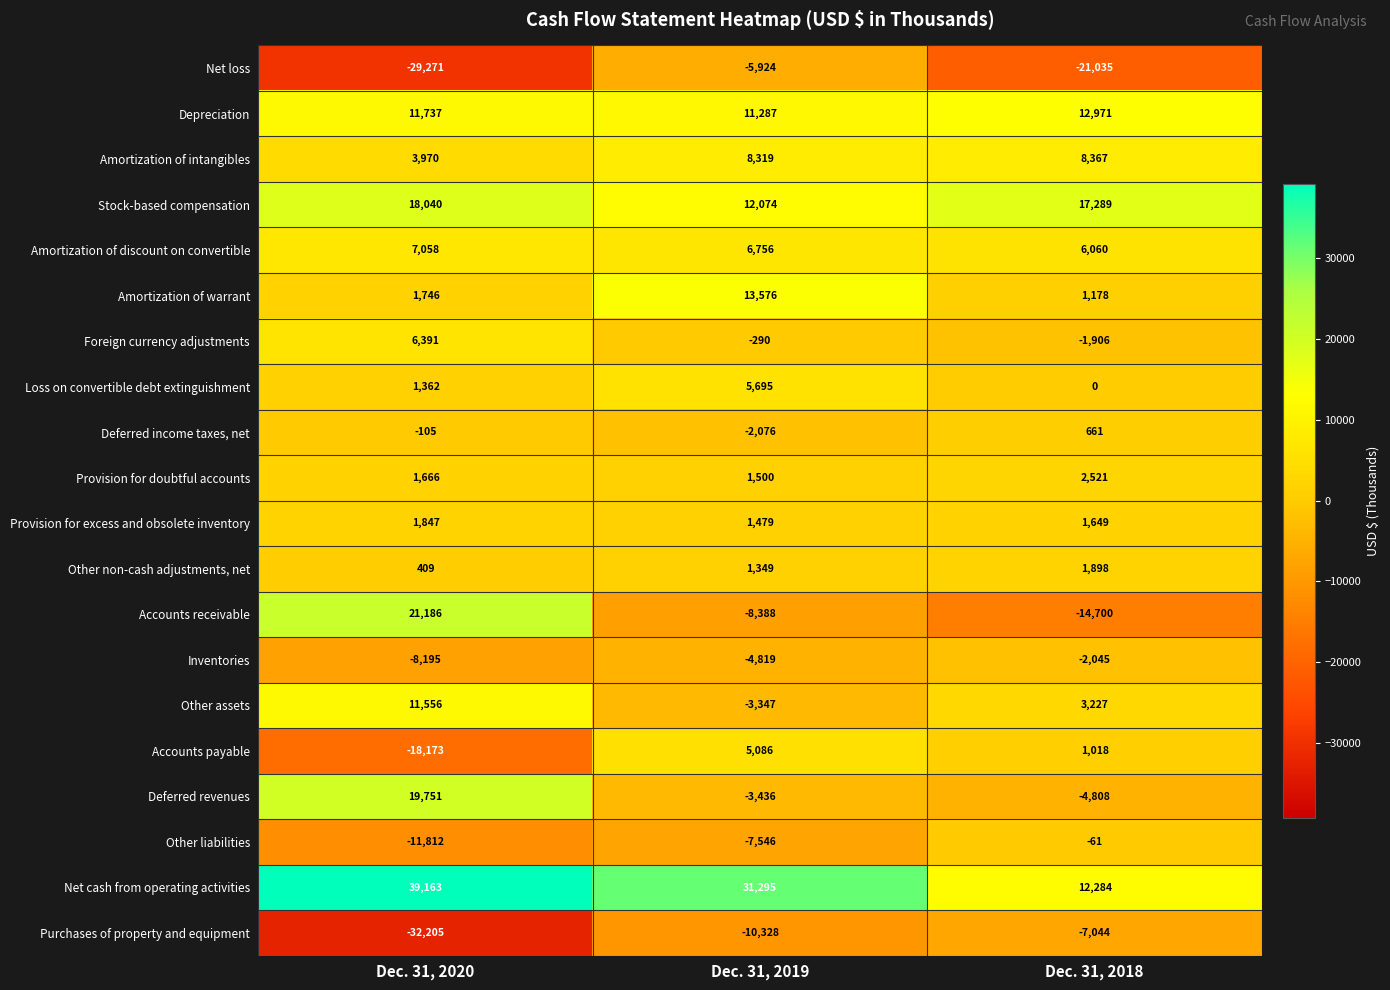

List the labels in order of Provision for doubtful accounts value, smallest first.

Dec. 31, 2019, Dec. 31, 2020, Dec. 31, 2018